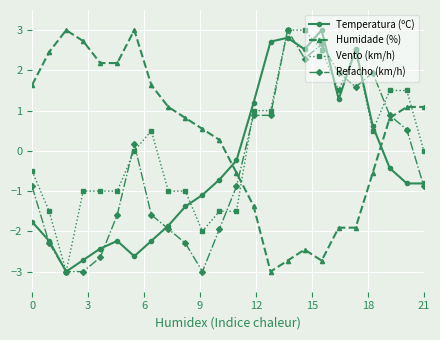

True or false: Temperatura (ºC) has more than 2 interior local peaks.

True